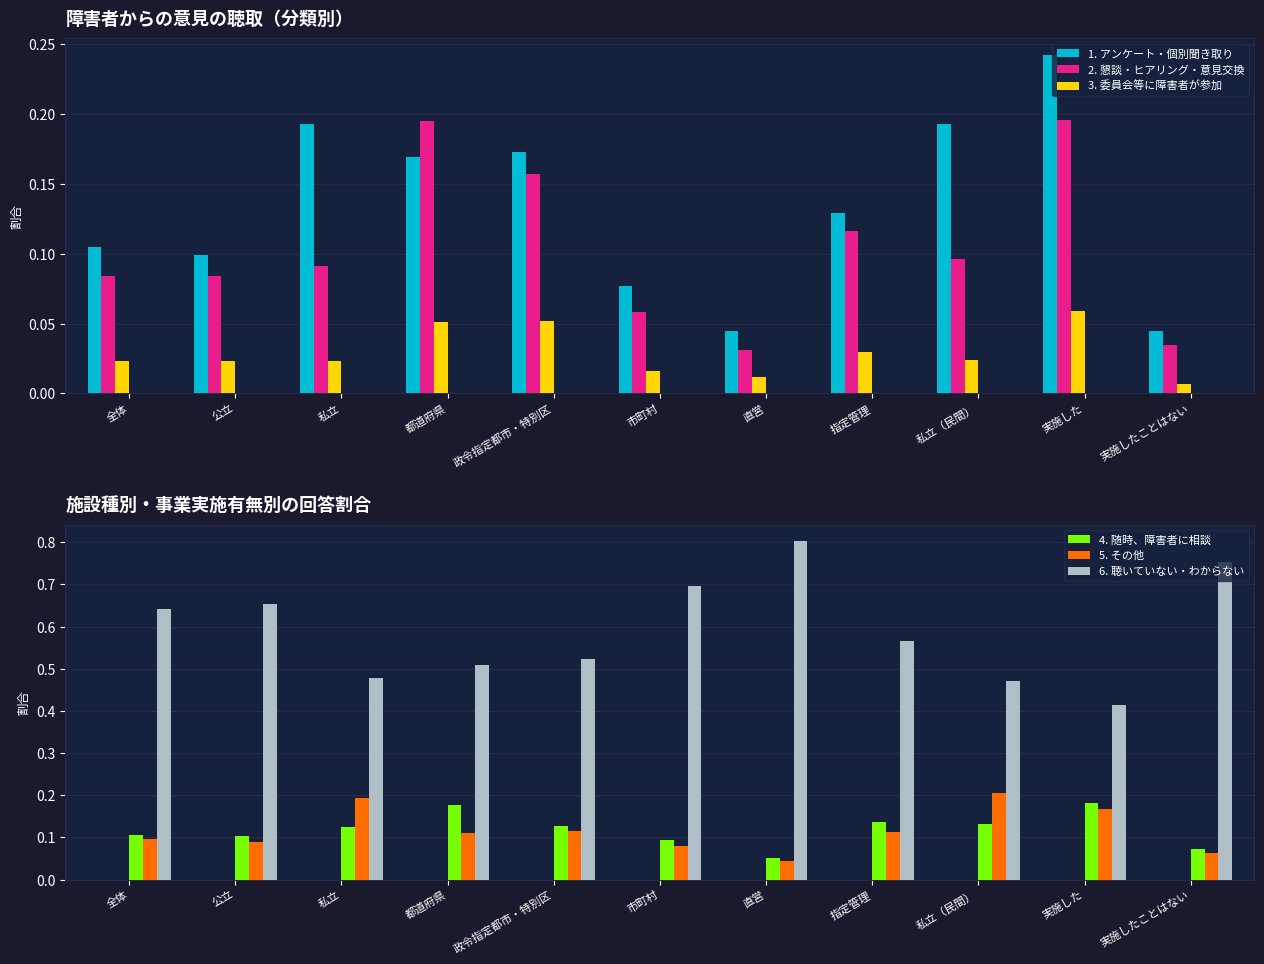

What is the difference between the highest and lowest values at 実施した?

0.4